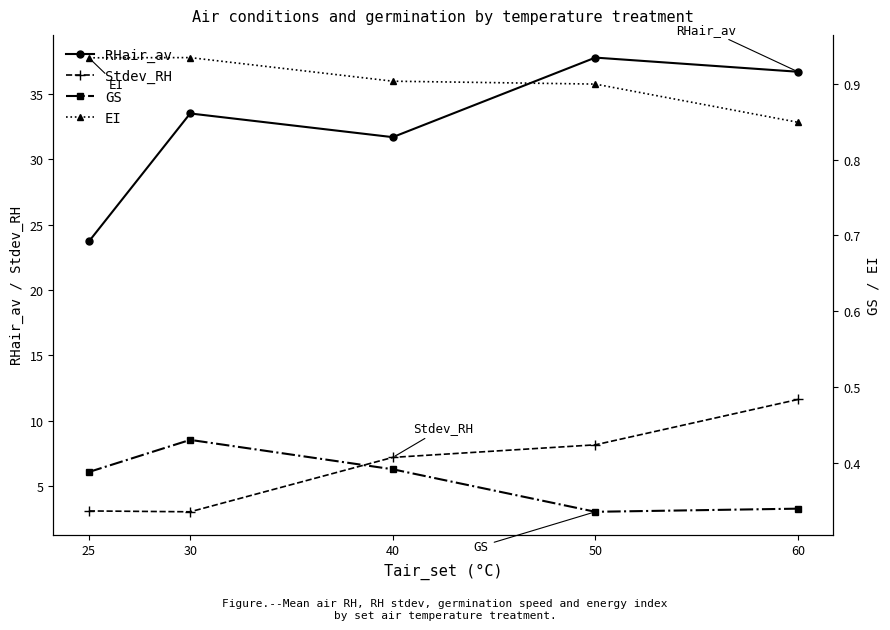

Which category has the highest value in the RHair_av series?

50